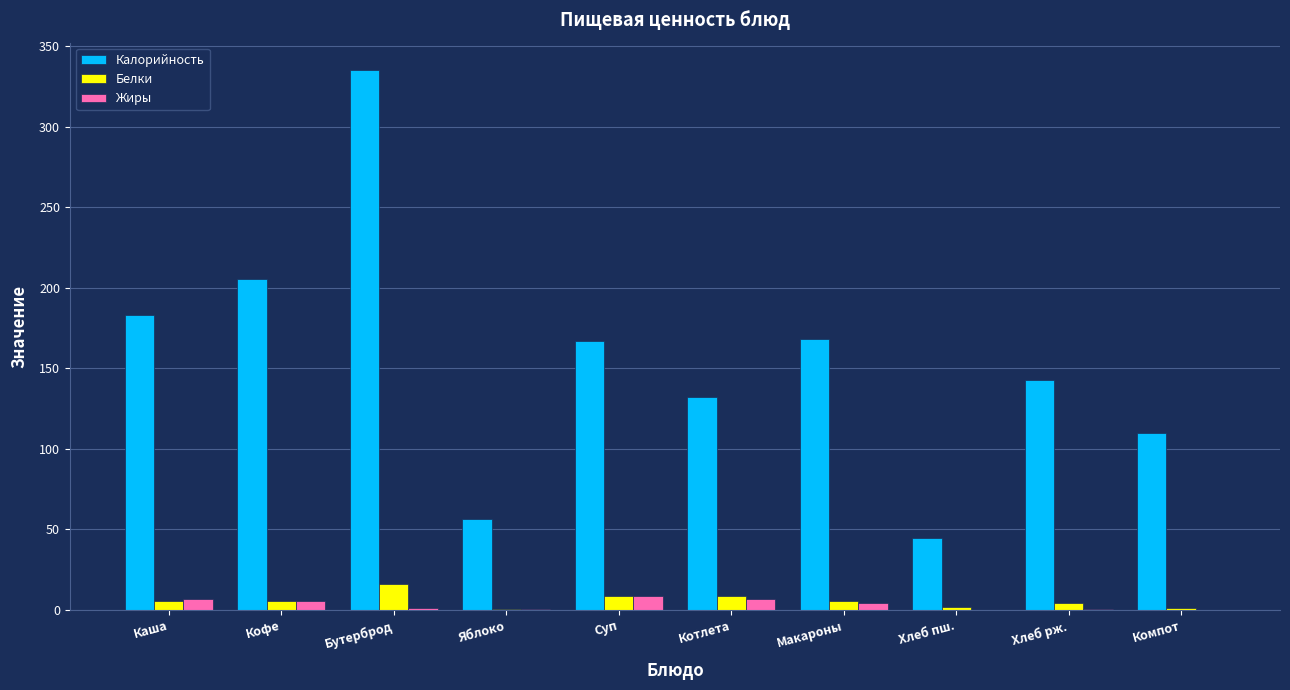

What is the sum of the Жиры values at Хлеб рж. and Котлета?

7.4